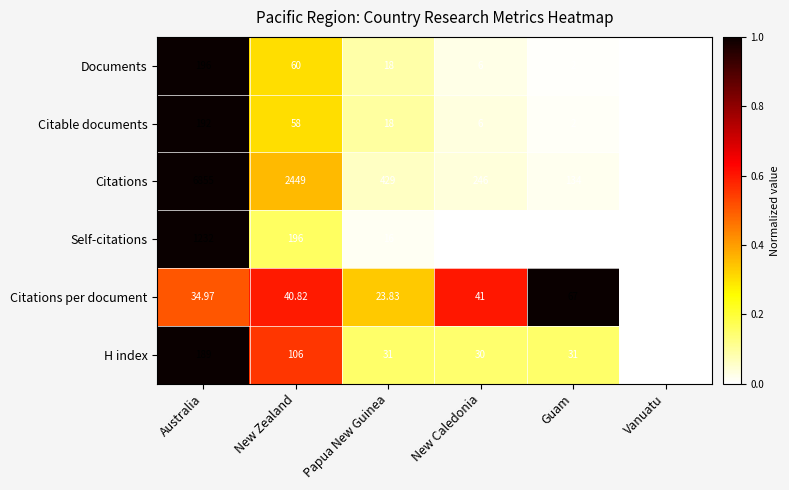

At which category is the sum across all series the highest?

Australia